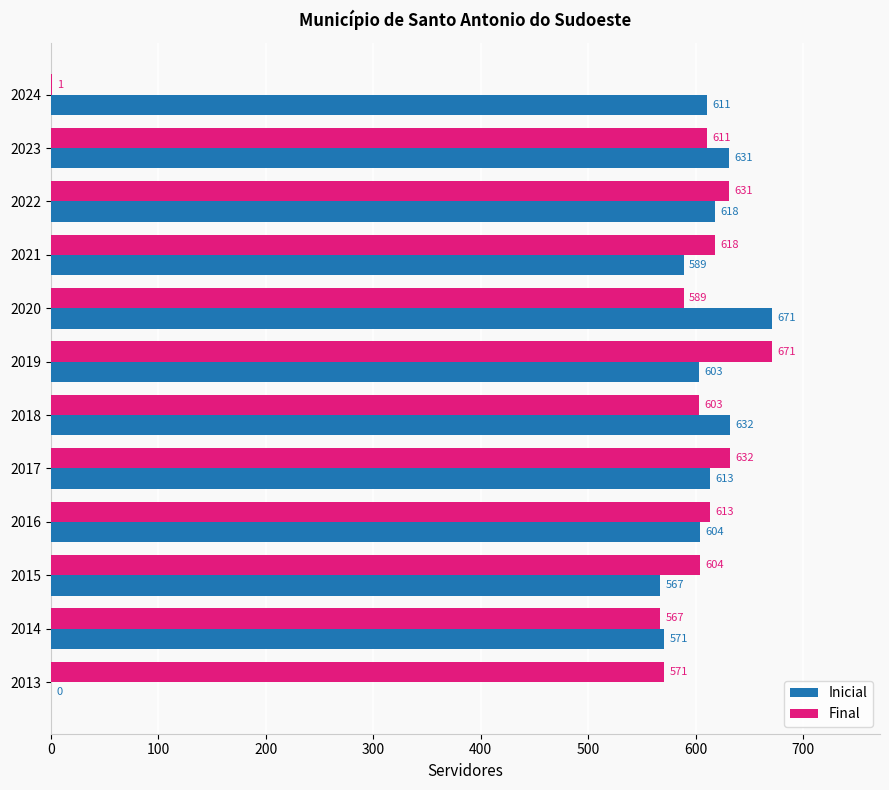

Where is Inicial nearest to the value 335?

2015